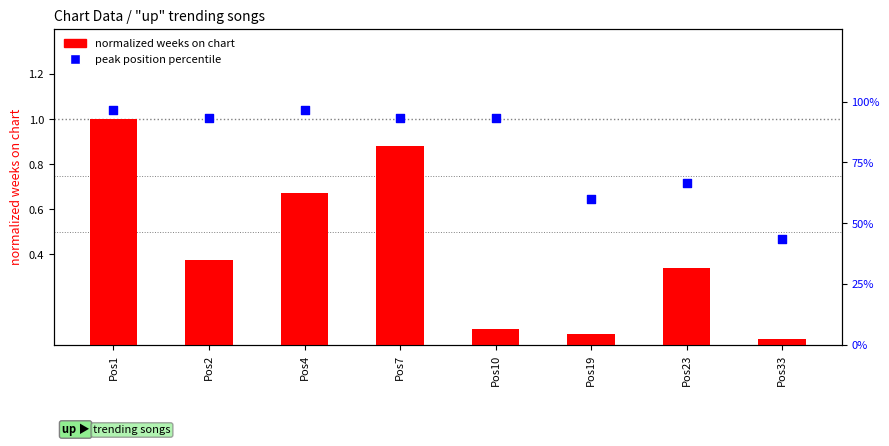

At how many categories does at least one series exceed 57?

7